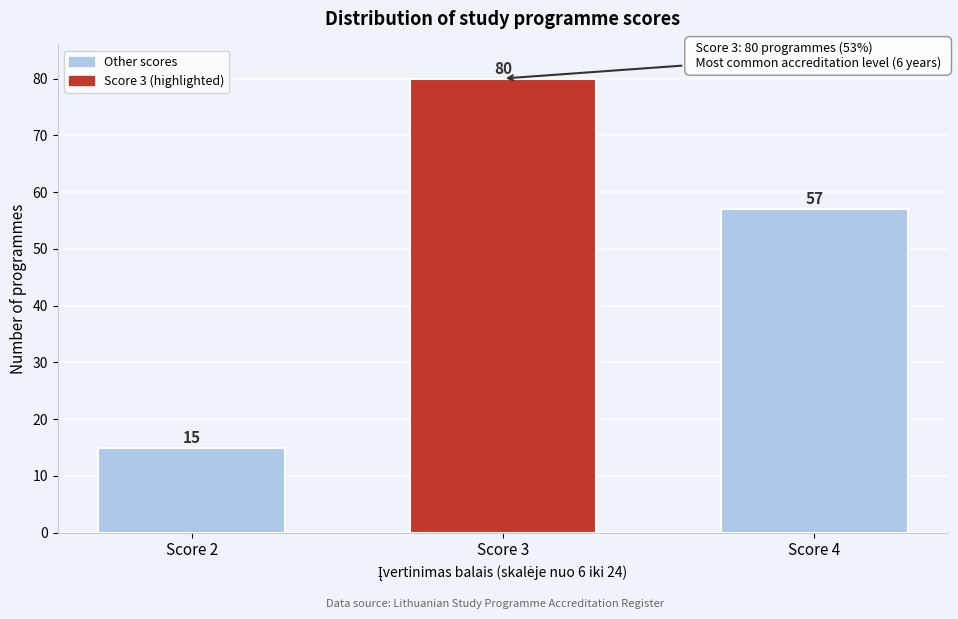

Reading left to right, extract all data points from this chart.

Score 2=15	Score 3=80	Score 4=57